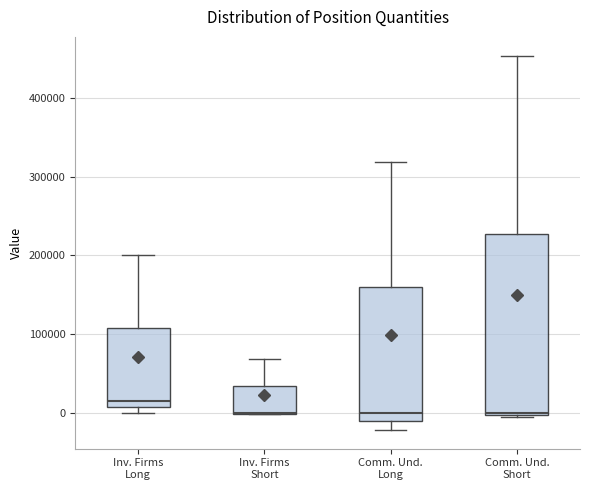

Reading left to right, transcribe this box plot: for each box, give where its median line is, the range the box spans, and where its two whiskers end, as read against the y-axis. The values are not printed on the chart, so give them approximately, as read against the axis.

Inv. Firms Long: median 10000 (just above the box's lower edge), box 10000 to 110000, whiskers 0 to 200000
Inv. Firms Short: median 0 (drawn on the box's lower edge), box 0 to 30000, whiskers 0 to 70000
Comm. Und. Long: median 0, box -10000 to 160000, whiskers -20000 to 320000
Comm. Und. Short: median 0, box 0 to 230000, whiskers -10000 to 450000